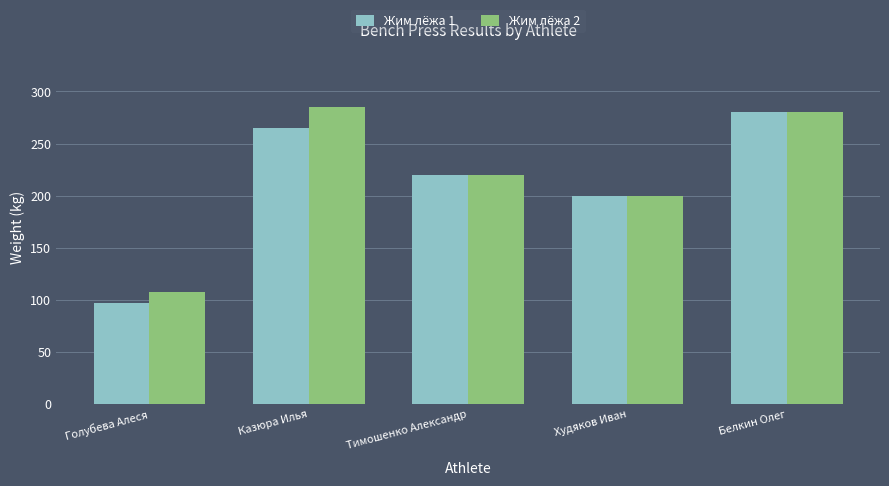

Are the bars grouped side by side (vs. stacked)?

Yes